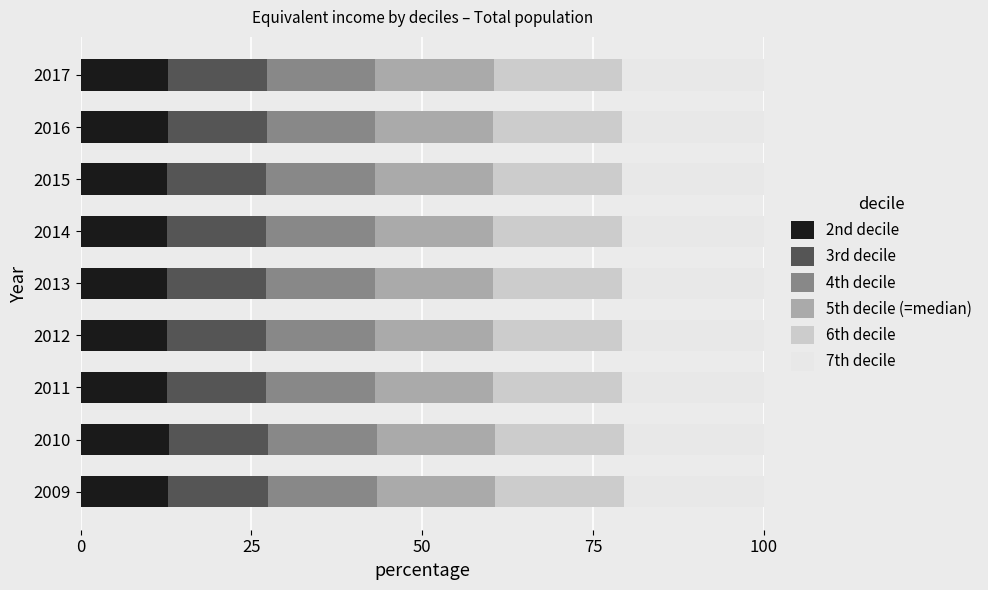

Is it true that 2nd decile equals 6.6 at 2011?

False